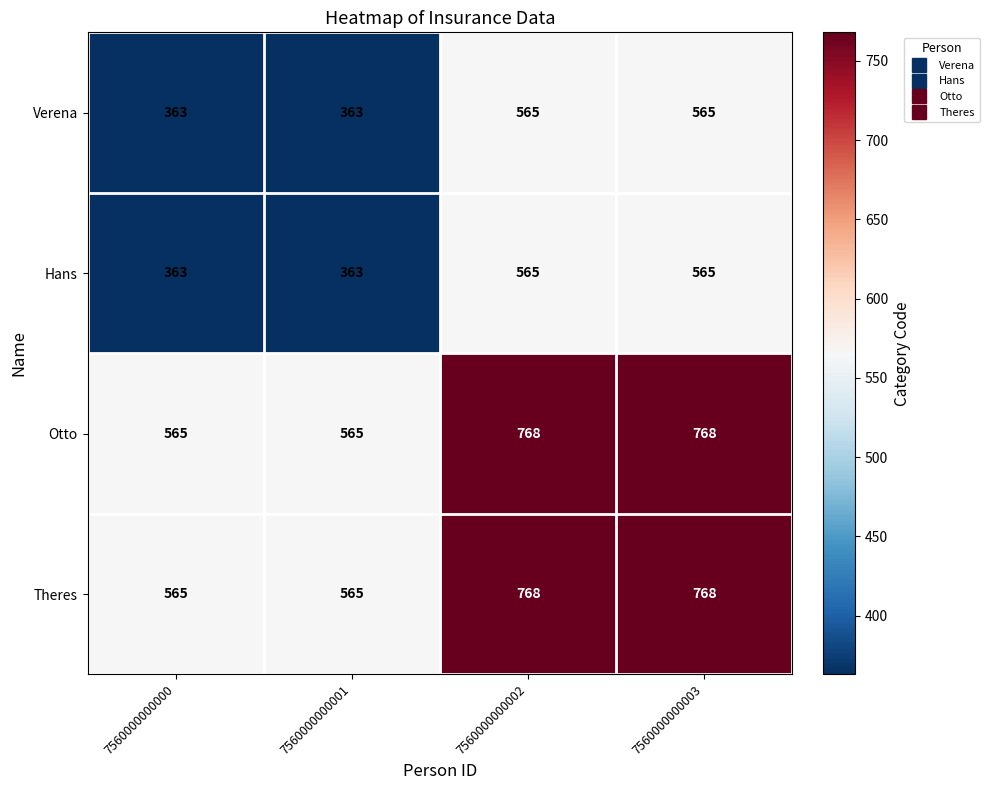

What is the minimum value for Hans?

363